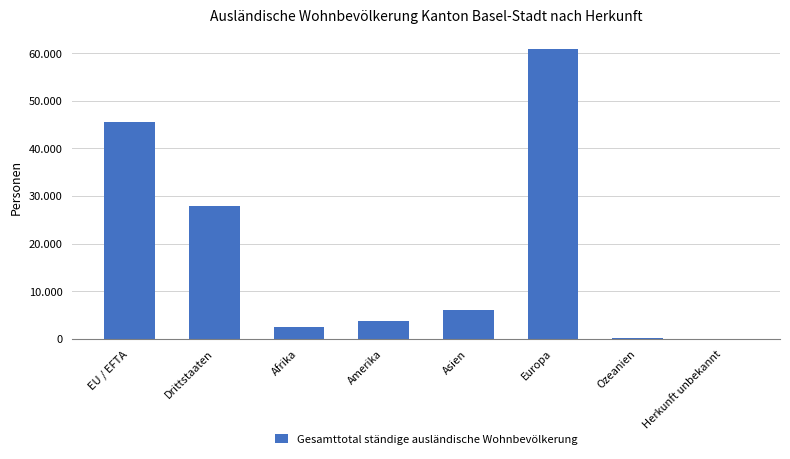

Between Drittstaaten and Asien, which is larger?

Drittstaaten